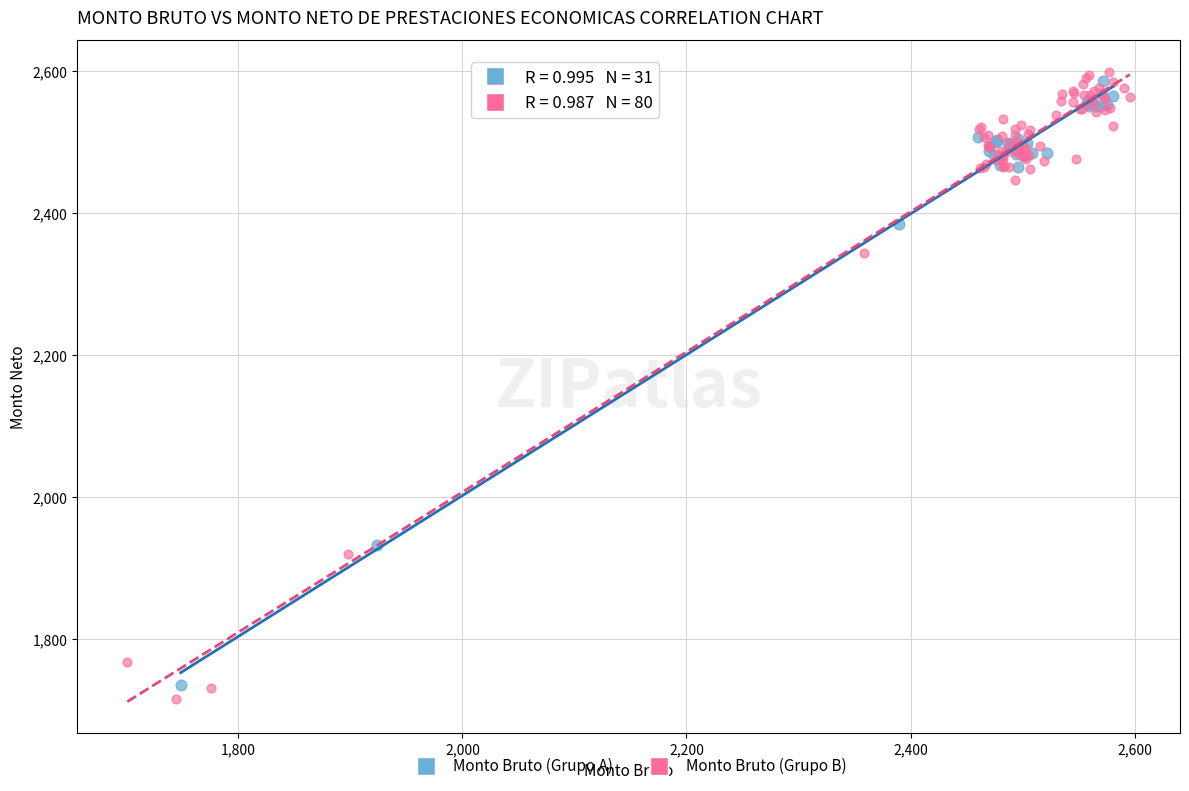

Which series has the widest spread of Y values?

Monto Bruto (Grupo B)